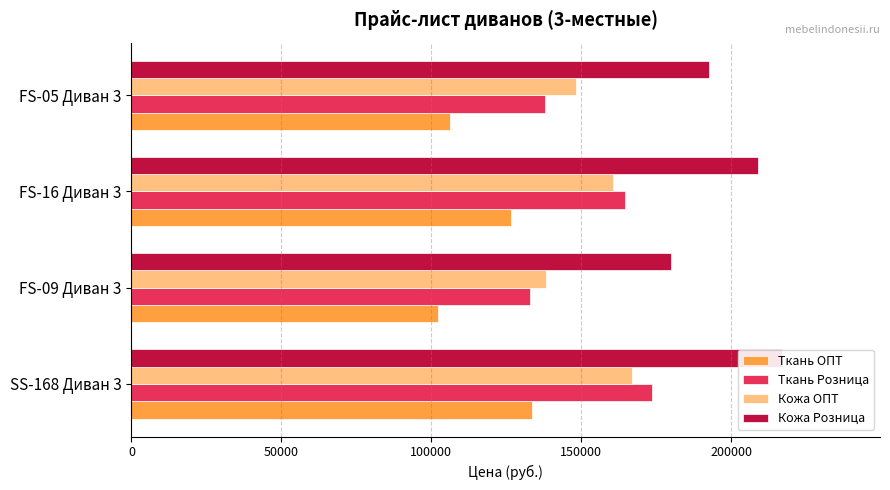

How many groups of bars are there?

4